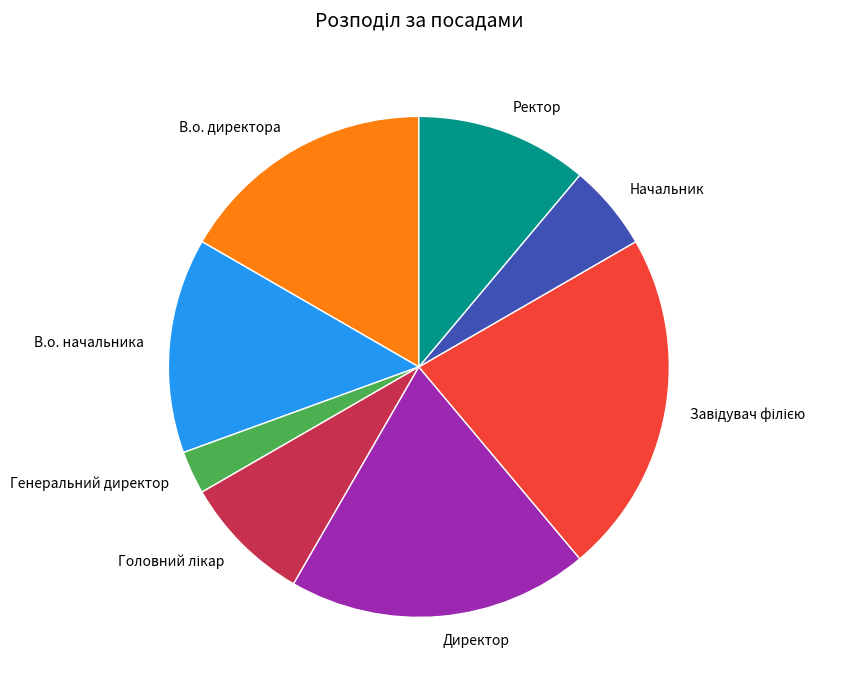

Is there any slice that represents more than half of the pie?

No